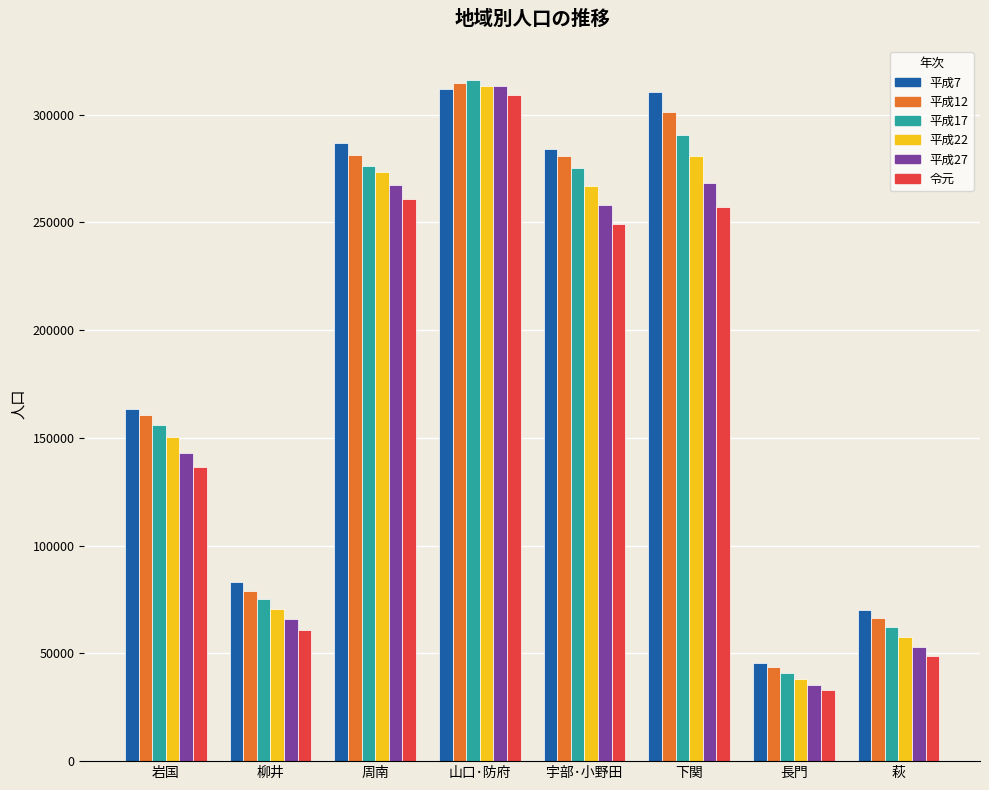

The value of 令元 at 山口･防府 is 309246. True or false?

True